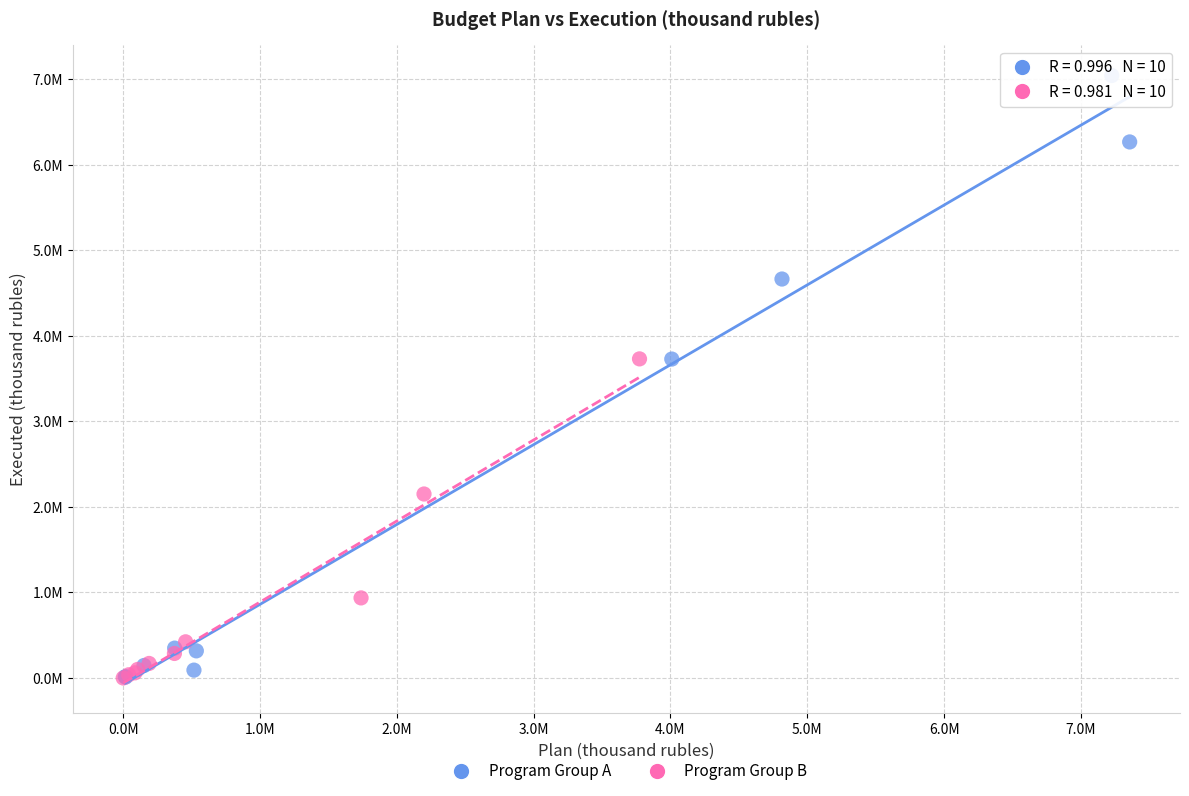

What are all the series names shown in the legend?

Program Group A, Program Group B